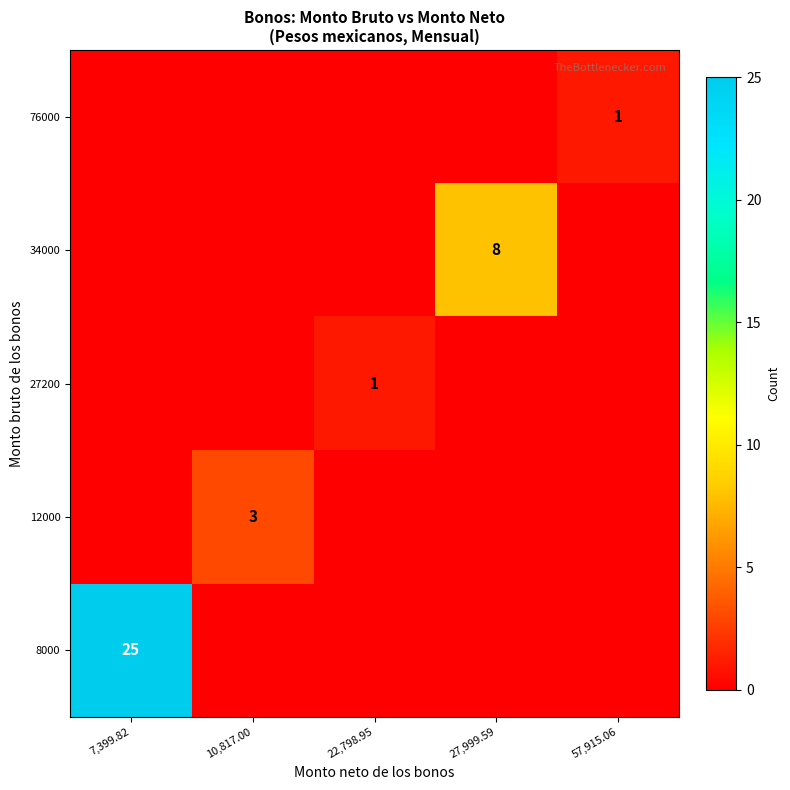

The value of 34000 at 27,999.59 is 12. True or false?

False